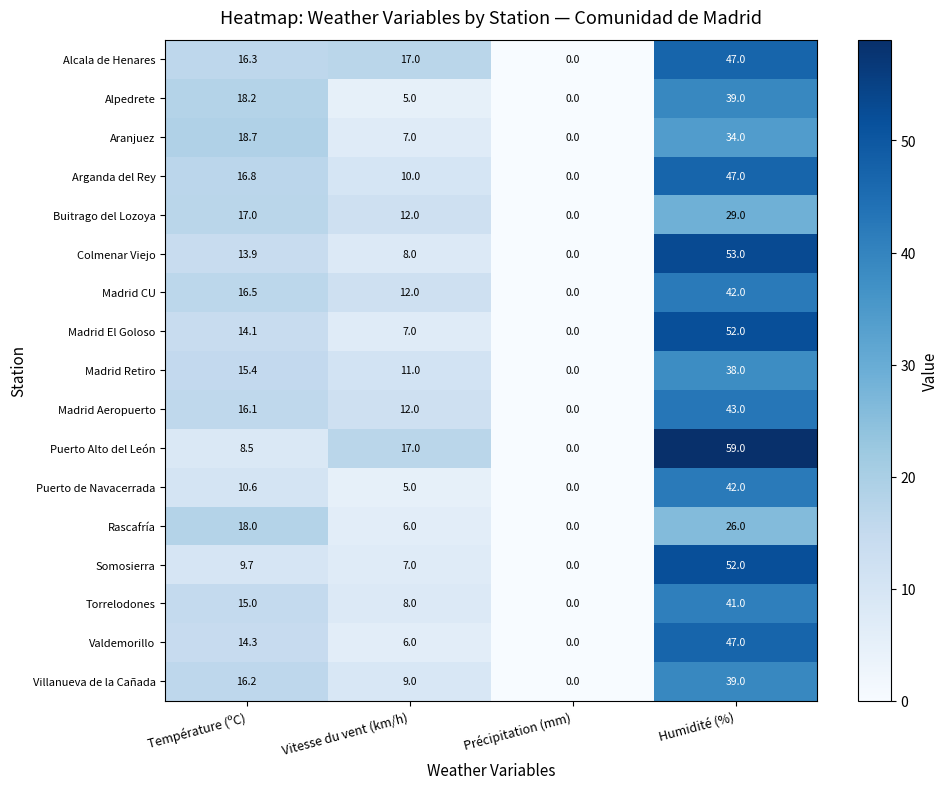

Count the Aranjuez values in the range 7 to 34.

3